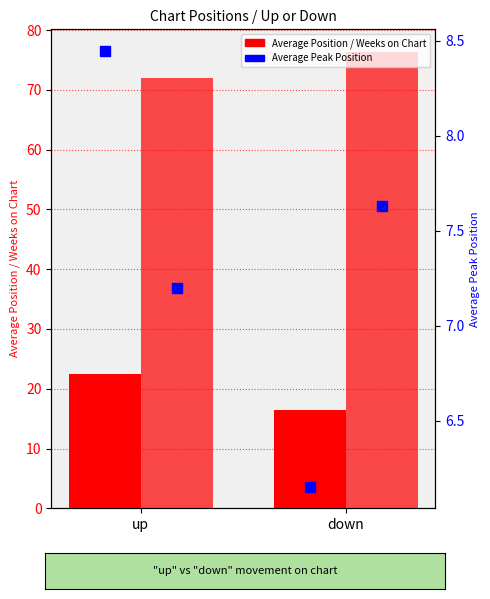

Which series has the largest Y range (max minus min)?

Average Position